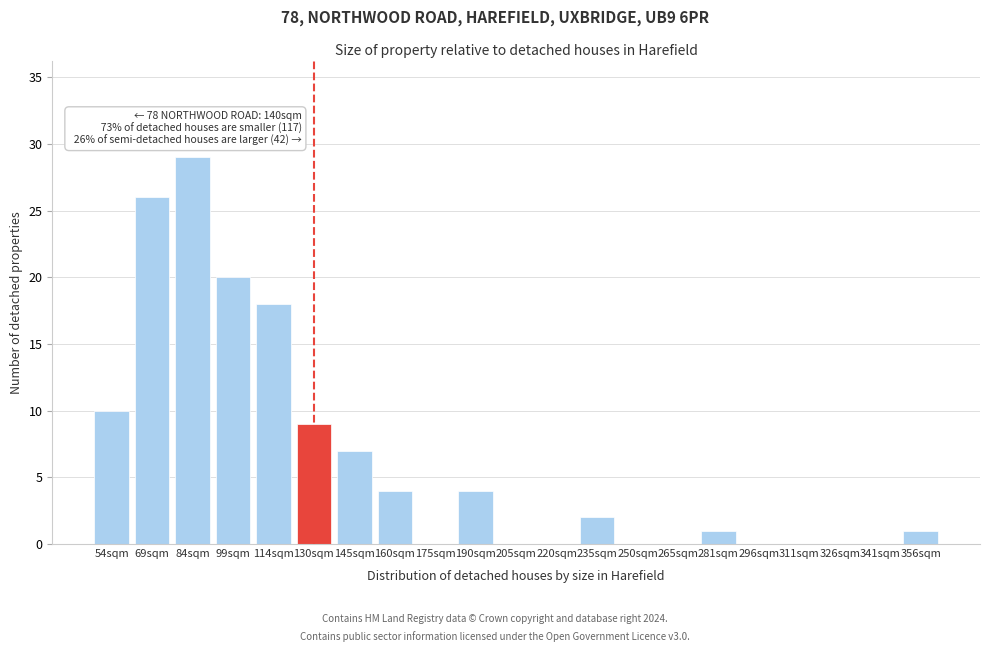

Reading left to right, transcribe all the data shown in this chart.

54sqm=10	69sqm=26	84sqm=29	99sqm=20	114sqm=18	130sqm=9	145sqm=7	160sqm=4	175sqm=0	190sqm=4	205sqm=0	220sqm=0	235sqm=2	250sqm=0	265sqm=0	281sqm=1	296sqm=0	311sqm=0	326sqm=0	341sqm=0	356sqm=1